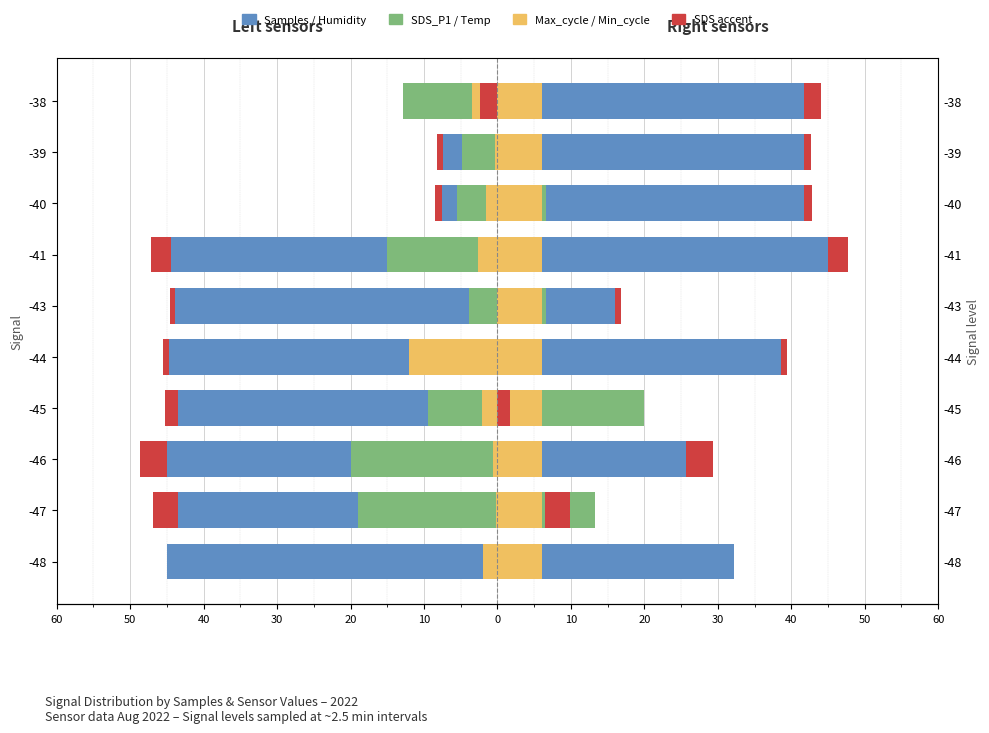

Which category has the lowest value in the Temp series?

-48